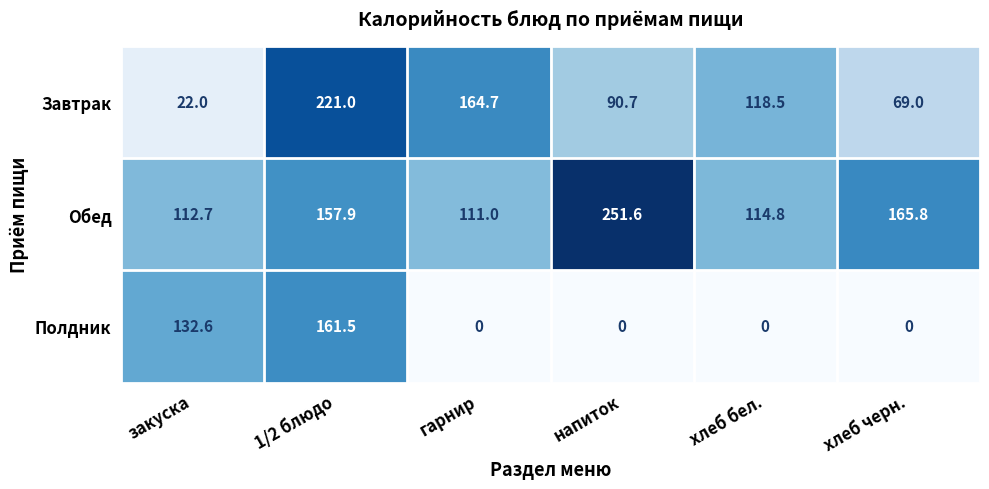

How many categories are shown in the chart?

6